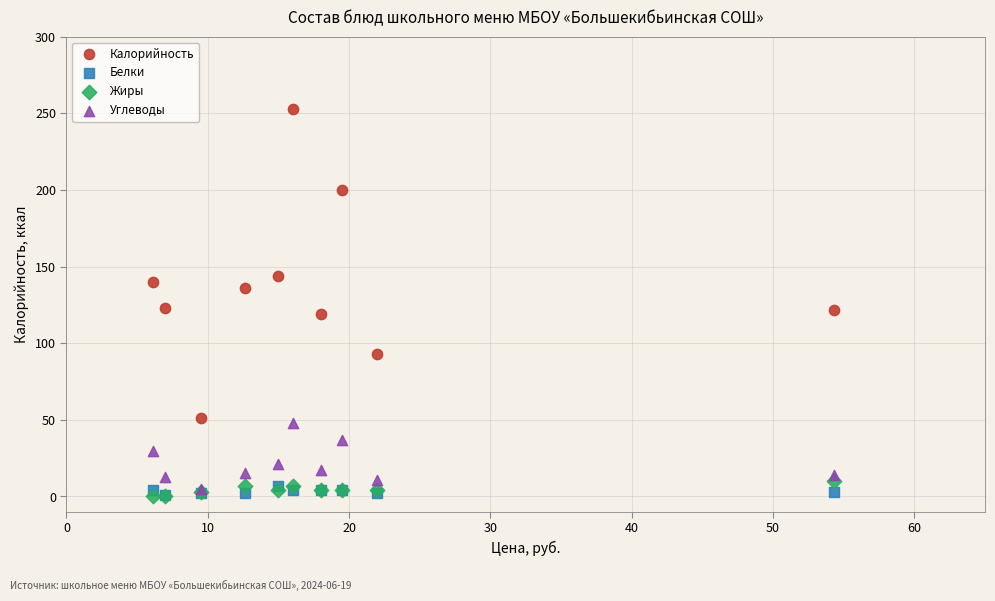

In the Калорийность series, what Y value is closest to 152?

144